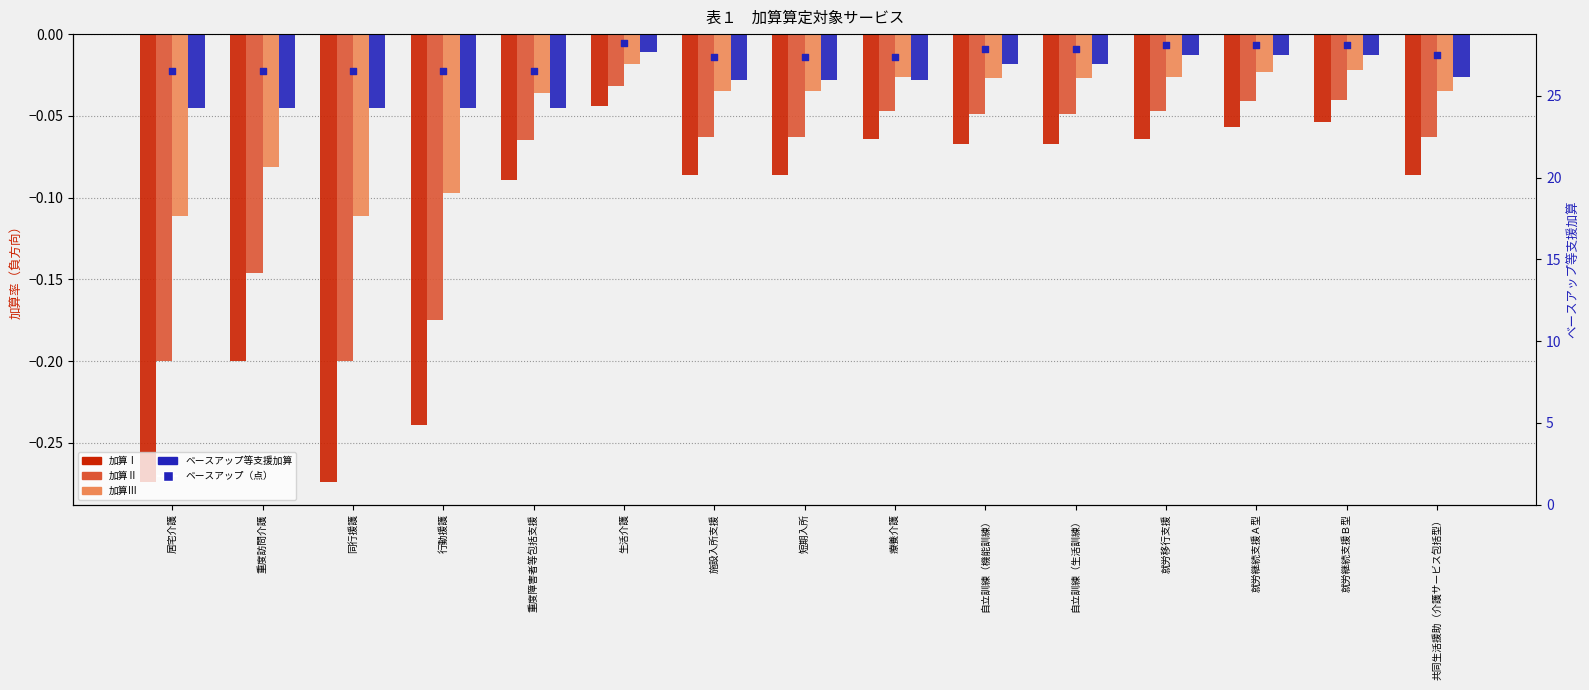

Which series has the largest Y range (max minus min)?

加算Ⅰ